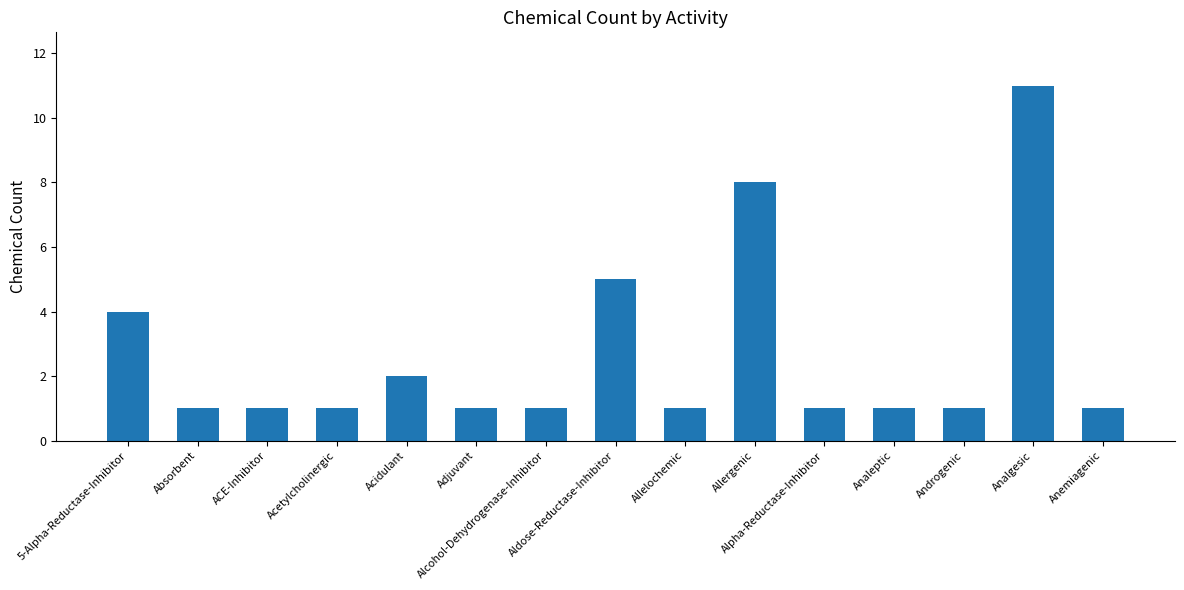

What is the maximum value shown in the chart?

11